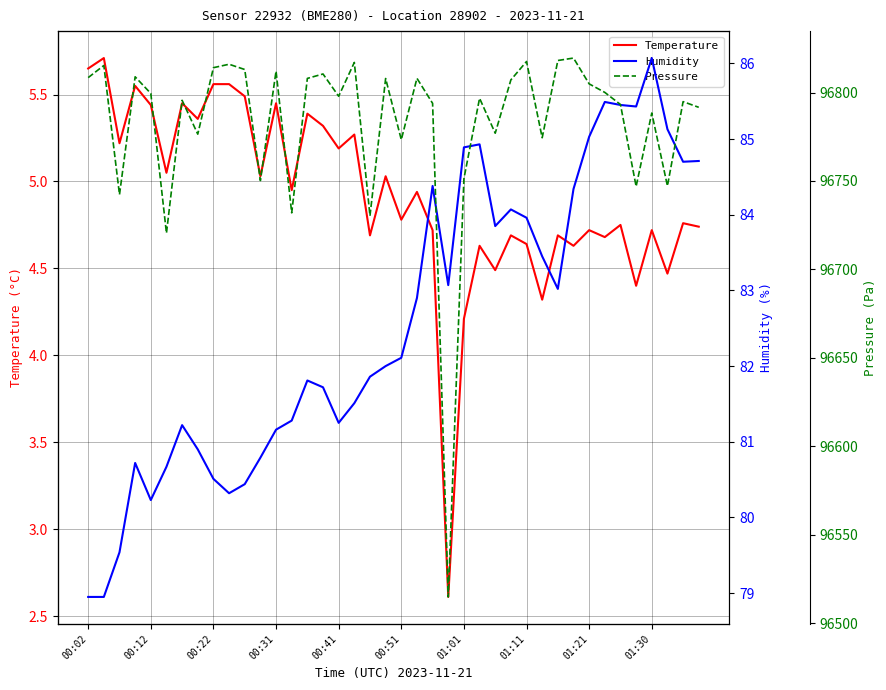

How many data points does each series have?

40